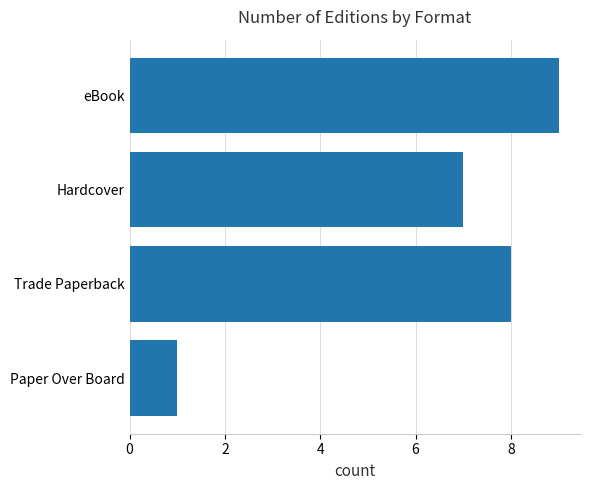

What is the difference between the maximum and second lowest values?

2